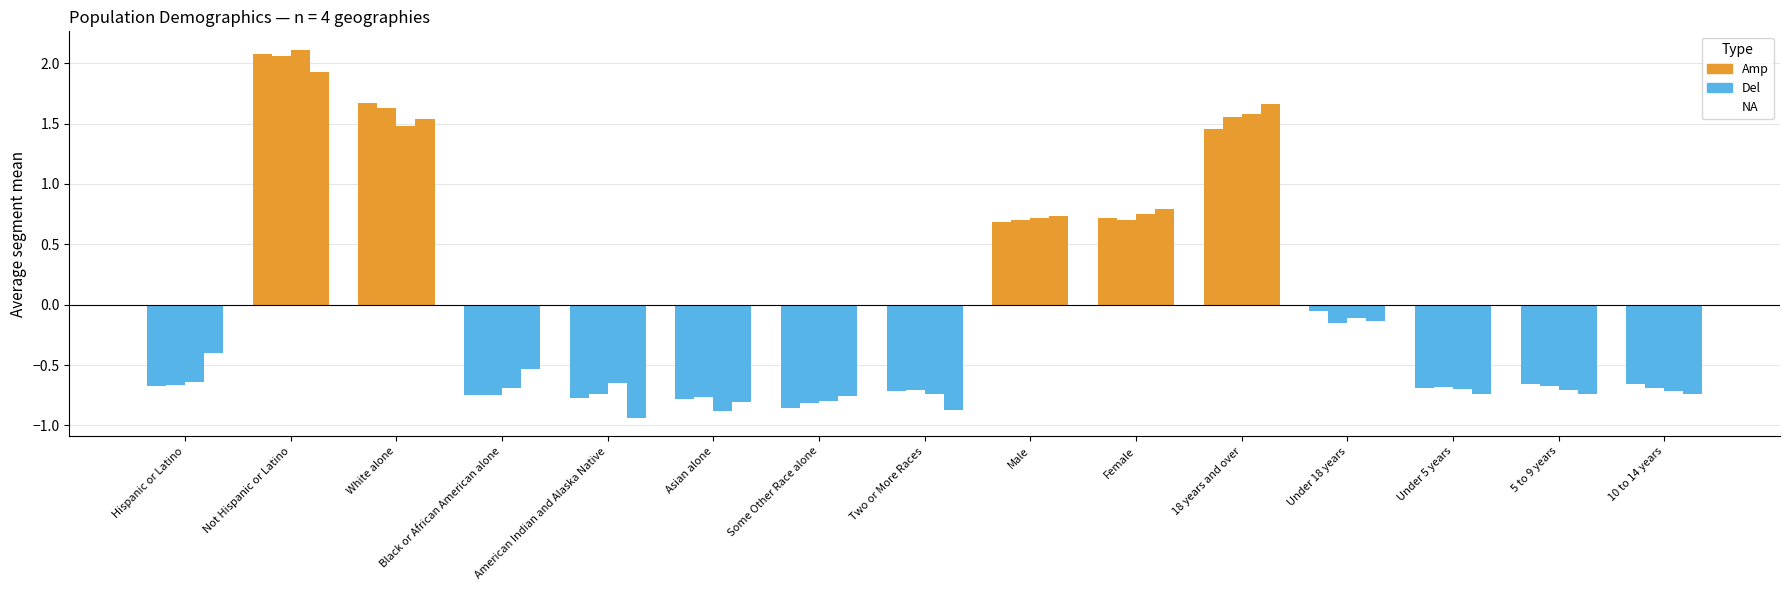

How many data points does each series have?

15